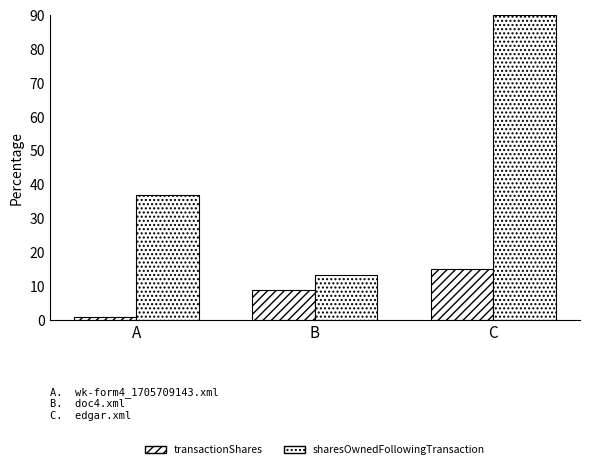

What is the greatest value displayed?

90.0